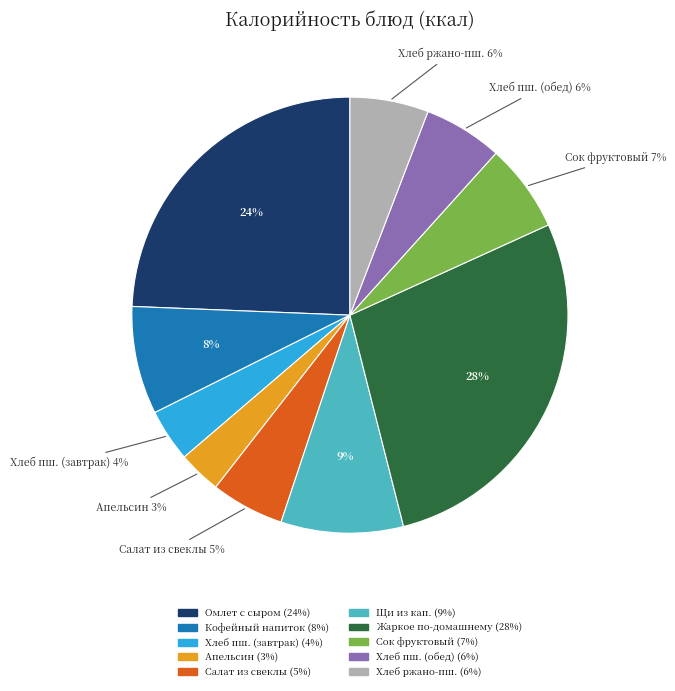

Is there a majority slice in this chart?

No